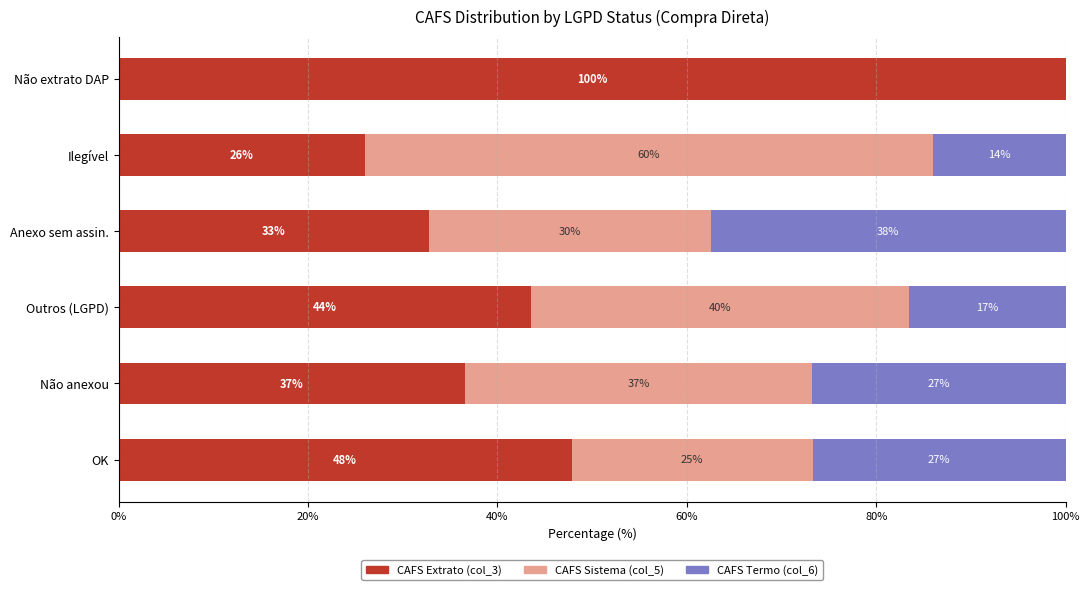

What are all the series names shown in the legend?

CAFS Extrato (col_3), CAFS Sistema (col_5), CAFS Termo (col_6)